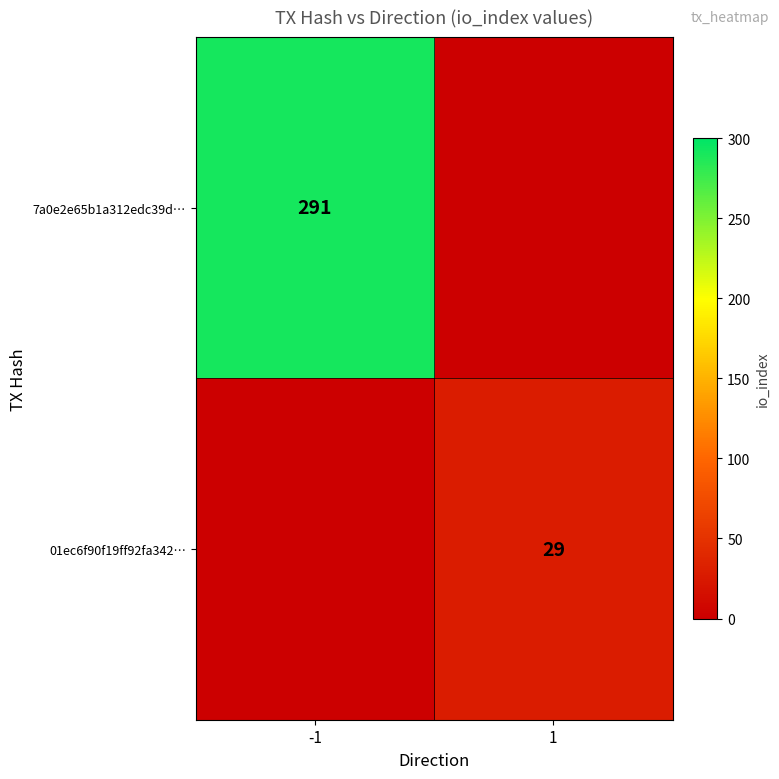

Is it true that 01ec6f90f19ff92fa342… equals 29 at 1?

True